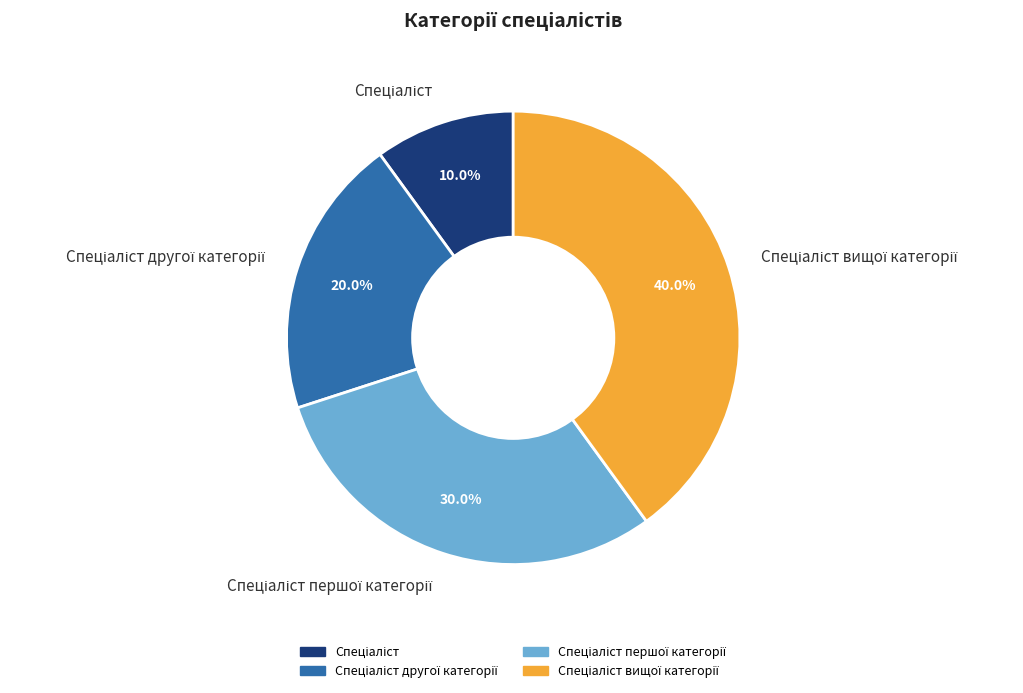

Is there any slice that represents more than half of the pie?

No